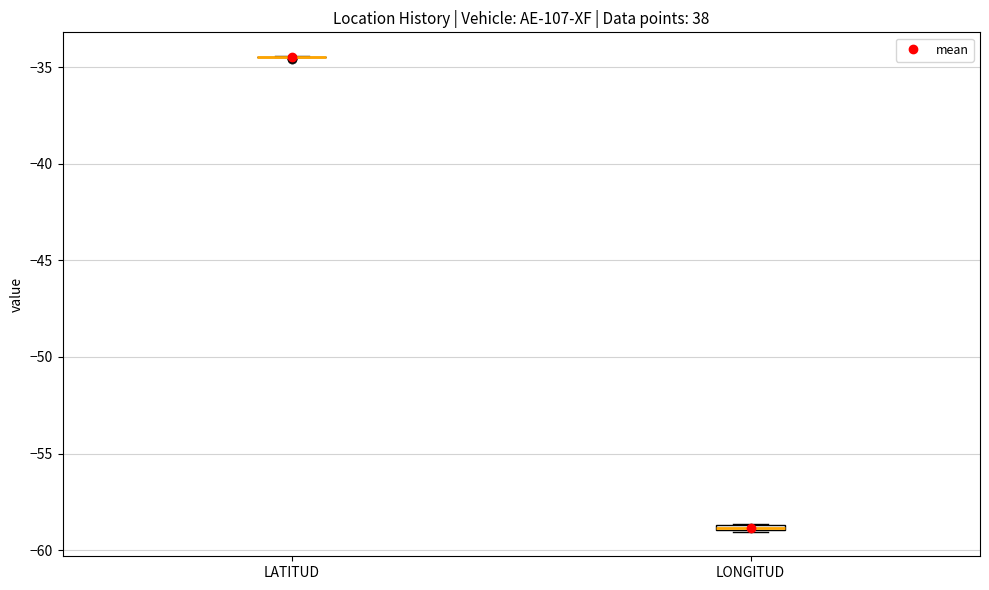

Where is the lower edge of the box for LONGITUD on the y-axis? The values are not printed on the chart, so give them approximately, as read against the axis.

-59.0